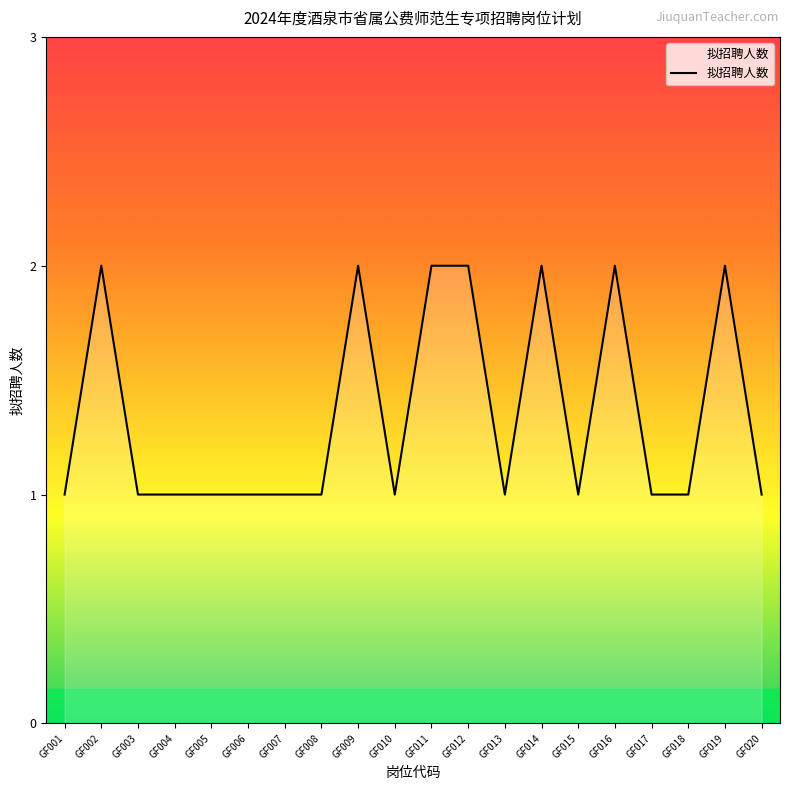

The chart shows a value of 0 at GF001. True or false?

False